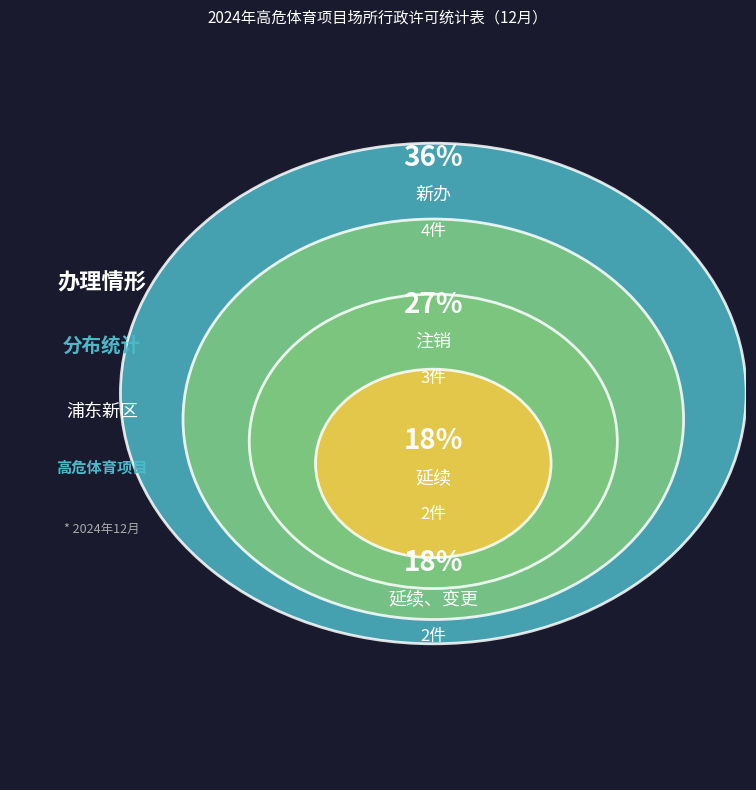

To the nearest percent, what percentage of the pie is 延续、变更?

18%